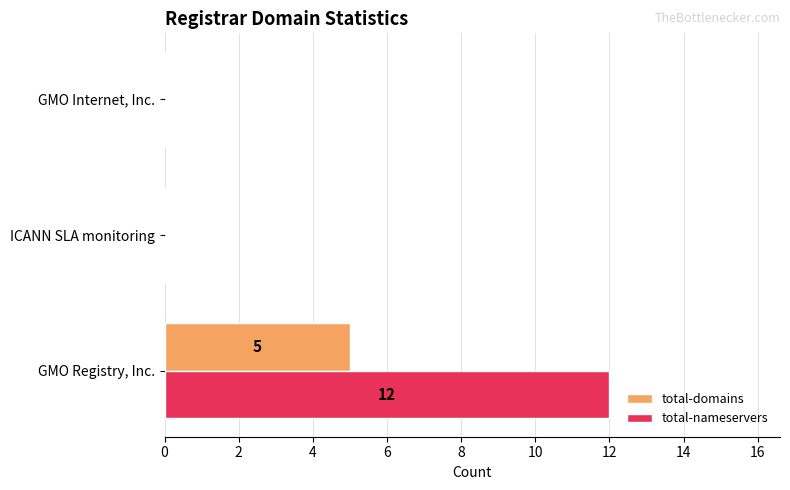

What is the highest value of the total-domains series?

5